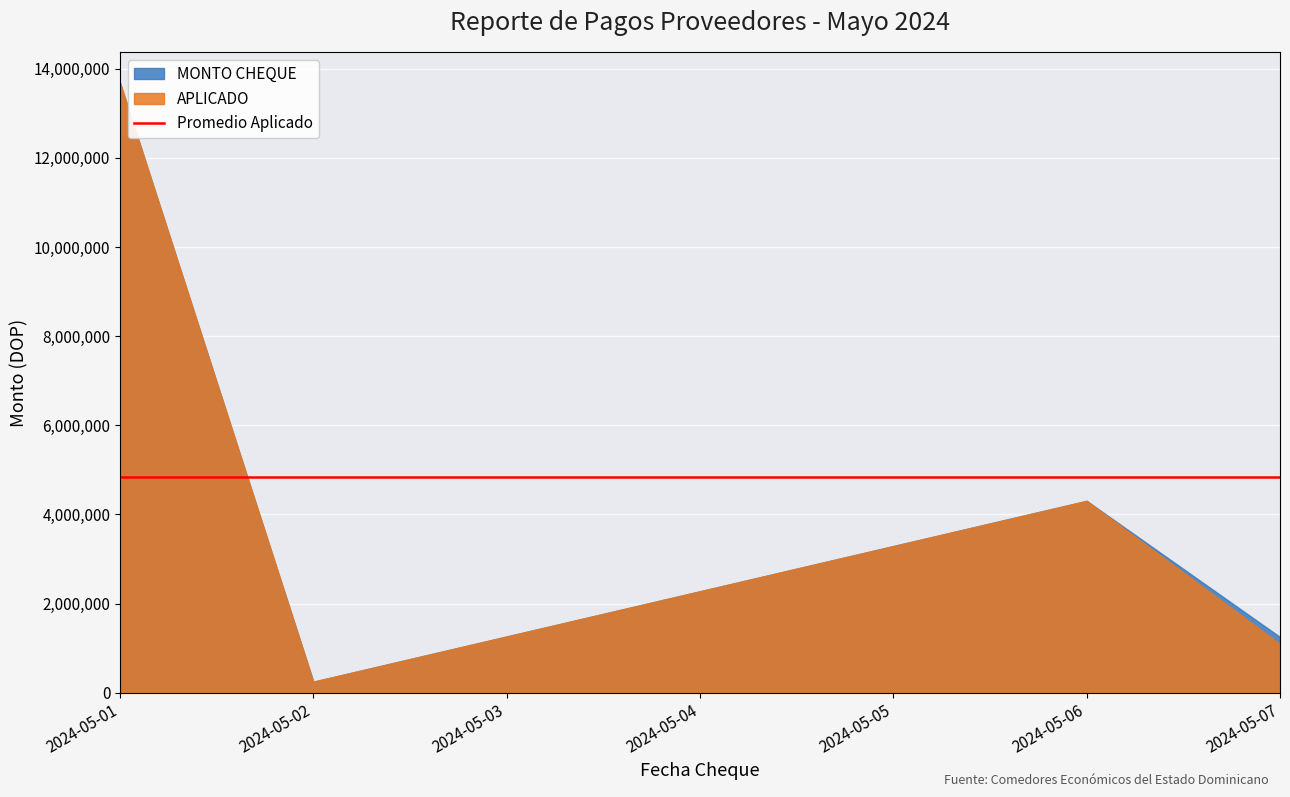

The value of MONTO CHEQUE at 2024-05-01 is 19411177.0. True or false?

False